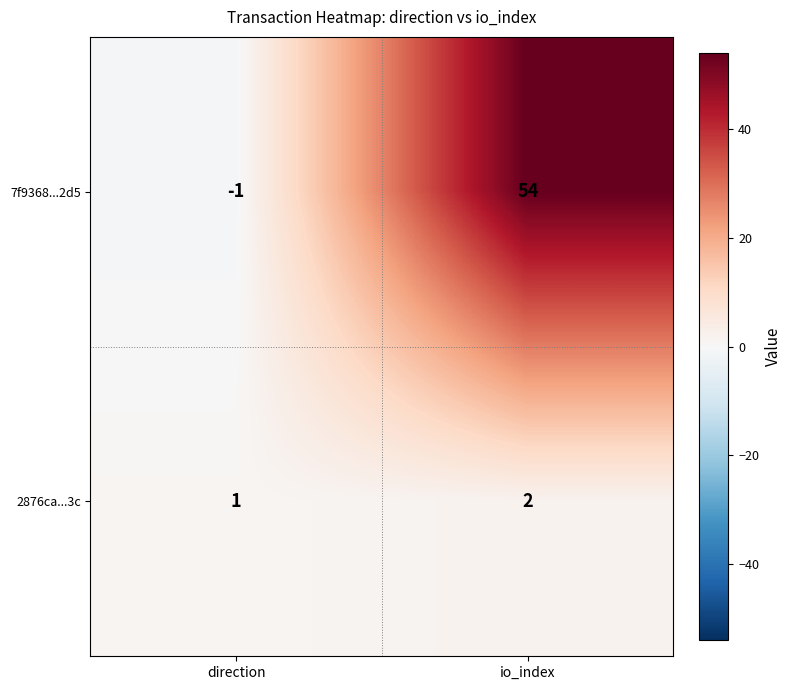

List the series in order of their overall mean, lowest first.

2876ca...3c, 7f9368...2d5